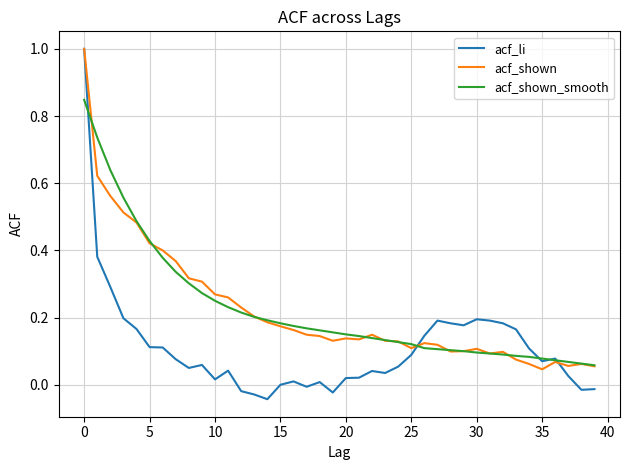

What is the maximum value shown in the chart?

1.0